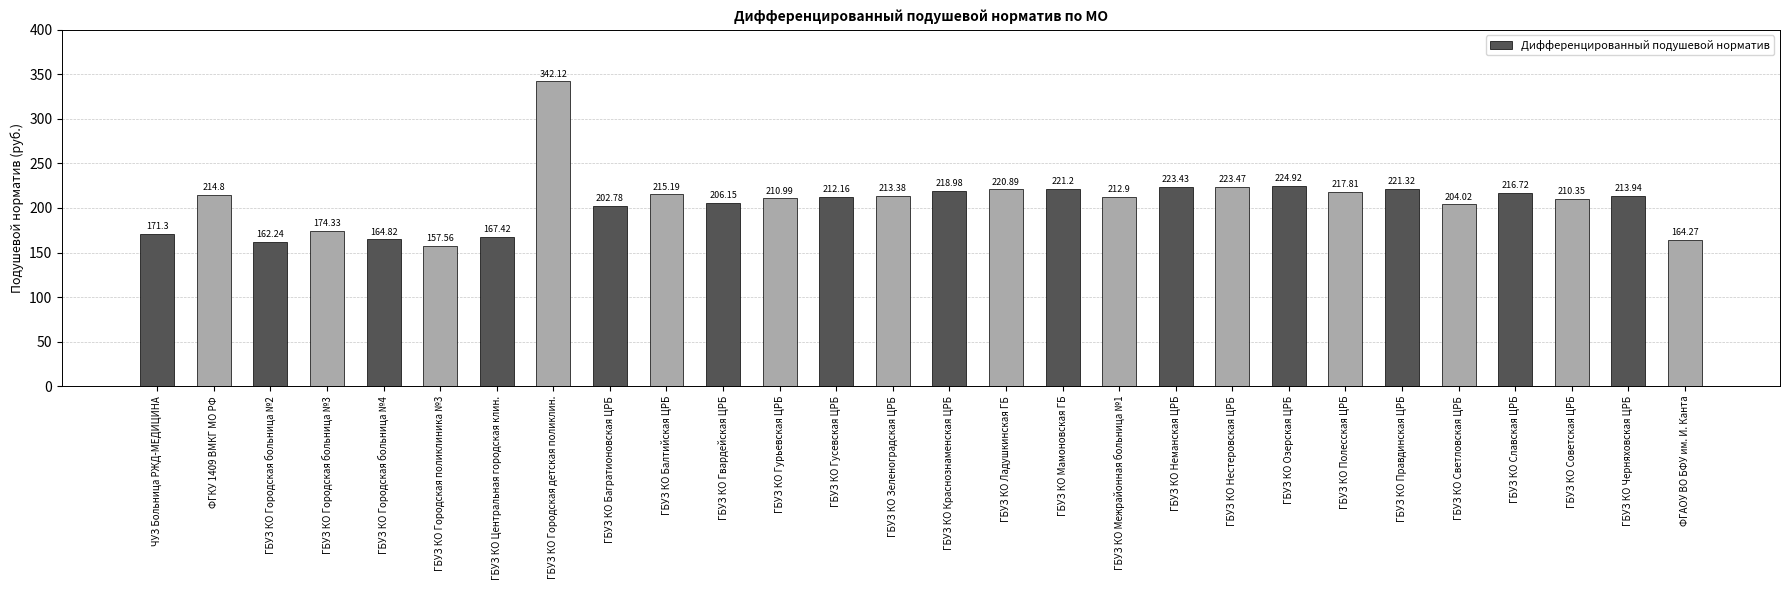

The value at ГБУЗ КО Светловская ЦРБ is 111.6. True or false?

False